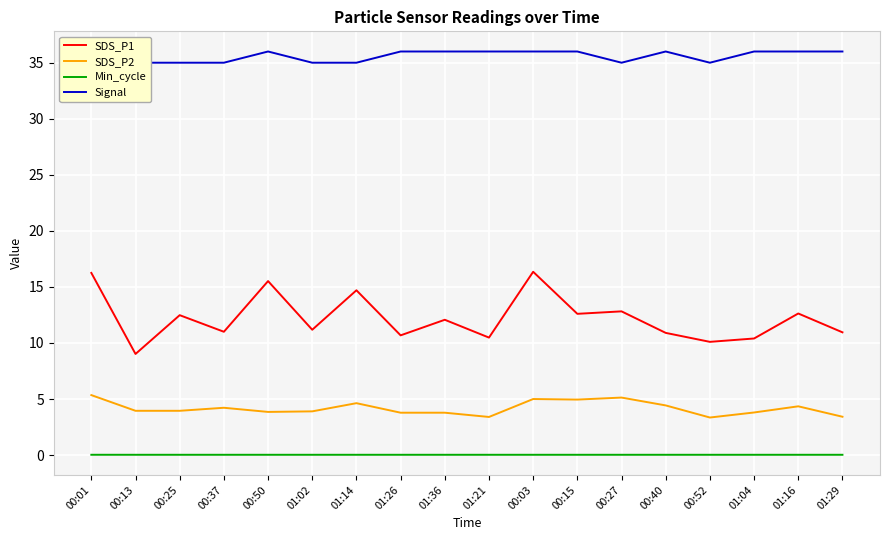

What is the difference between the SDS_P1 values at 00:25 and 01:29?

1.5